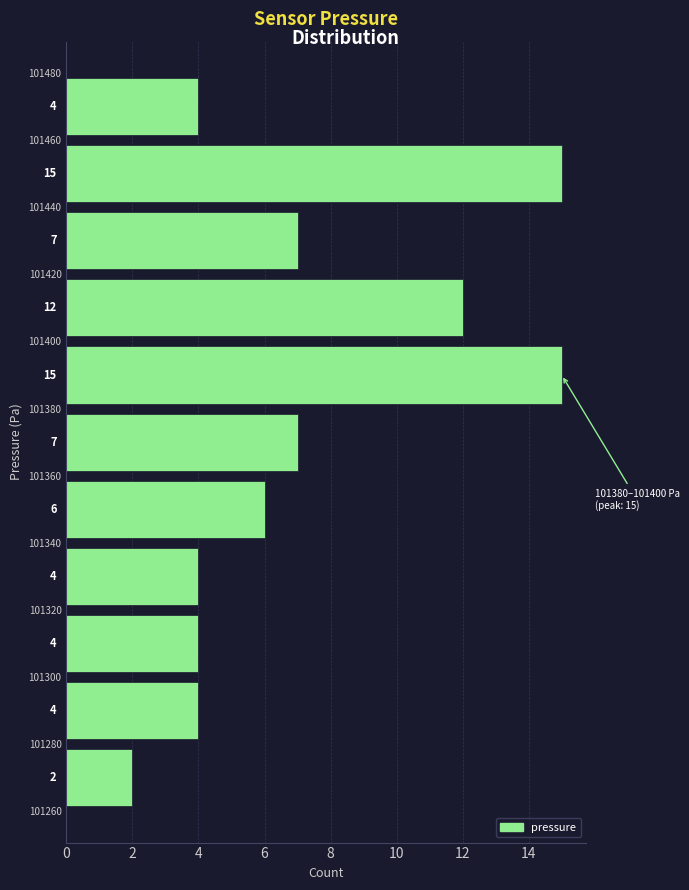

Reading bottom to top, list every bar in this chart as the range it spans on the y-axis followed by its length.

101260 to 101280: 2
101280 to 101300: 4
101300 to 101320: 4
101320 to 101340: 4
101340 to 101360: 6
101360 to 101380: 7
101380 to 101400: 15
101400 to 101420: 12
101420 to 101440: 7
101440 to 101460: 15
101460 to 101480: 4